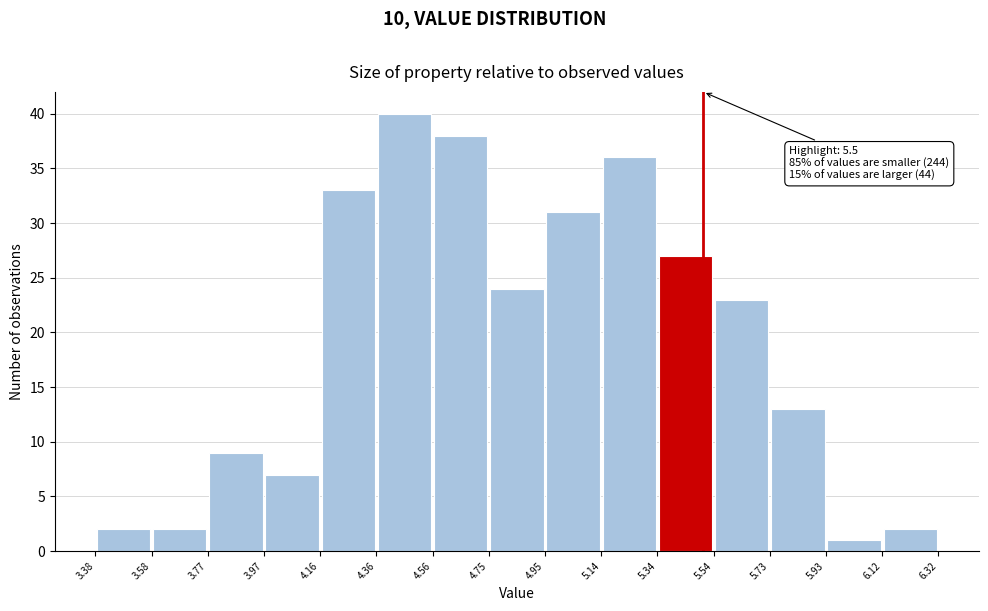

Over which range of the x-axis is the bar tallest?

4.36 to 4.56